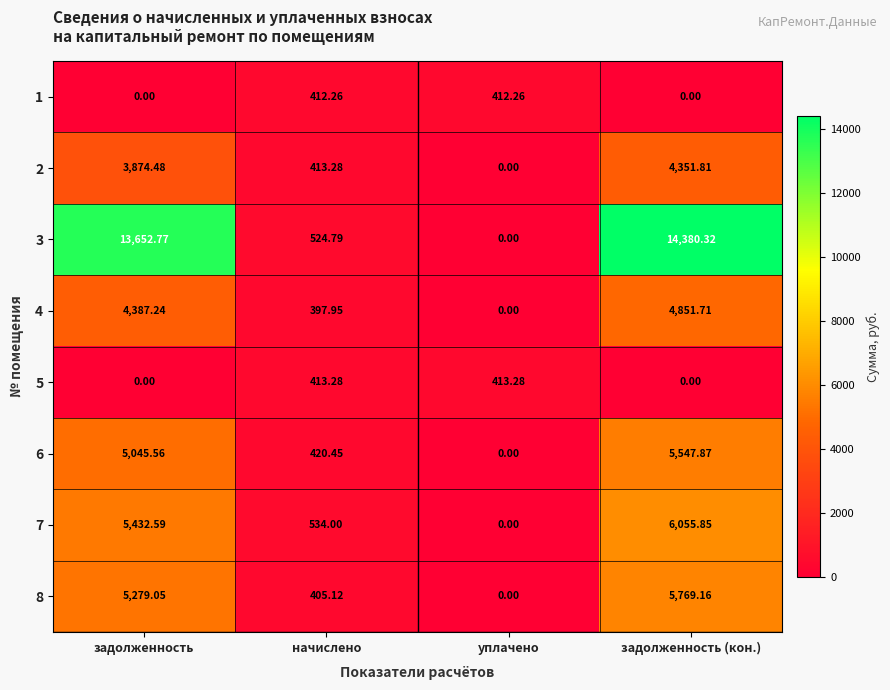

At which category is the sum across all series the highest?

задолженность (кон.)